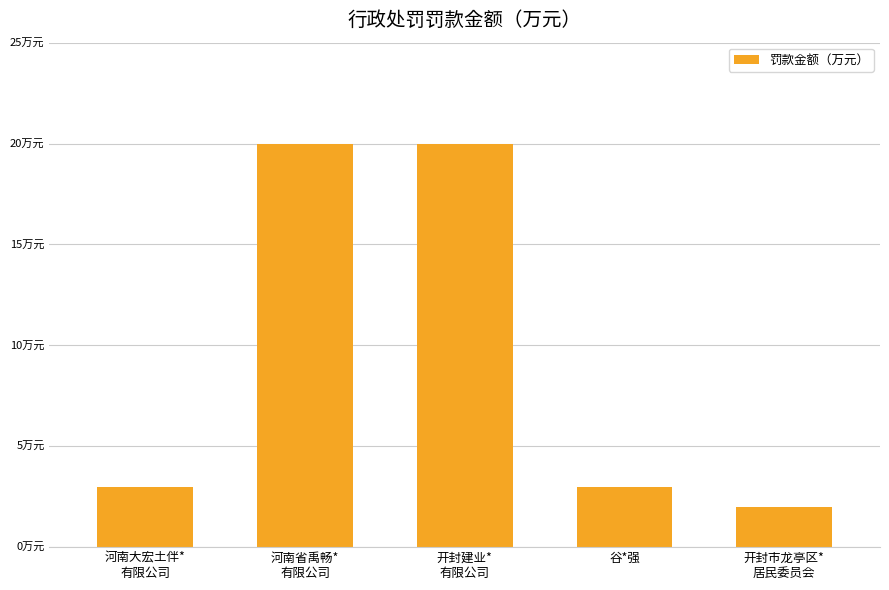

Is it true that the value at 开封市龙亭区*
居民委员会 is 2?

True